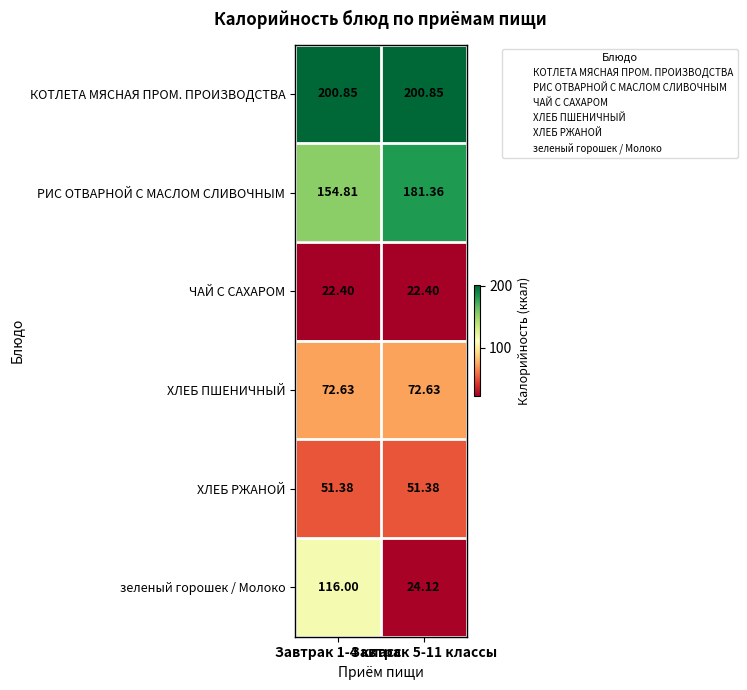

Which series has the largest range (max minus min)?

зеленый горошек / Молоко